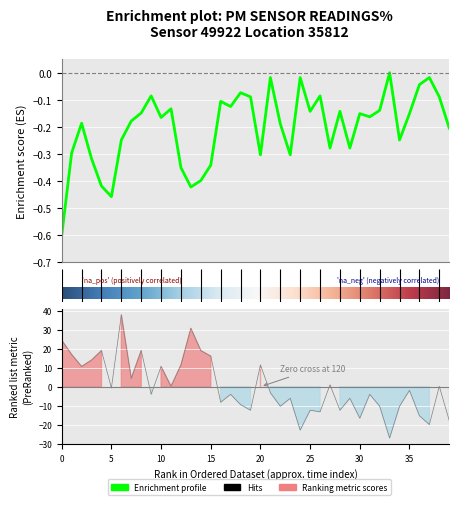

What is the minimum value for P2?

-27.0